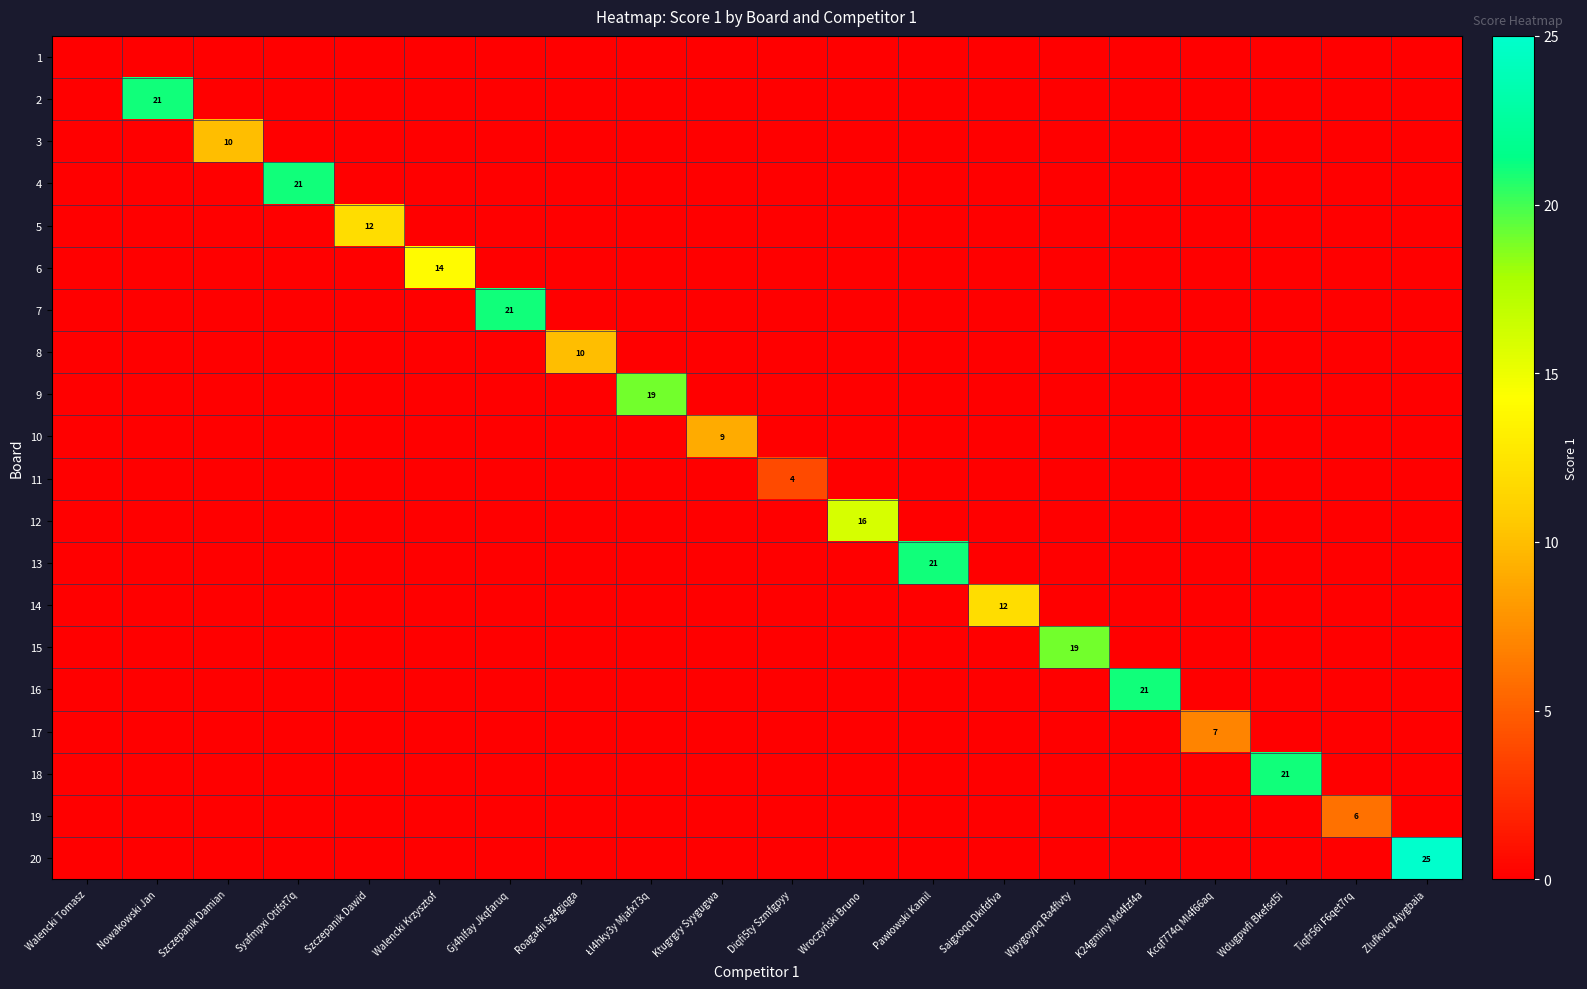

What is the difference between the highest and lowest values at Szczepanik Damian?

10